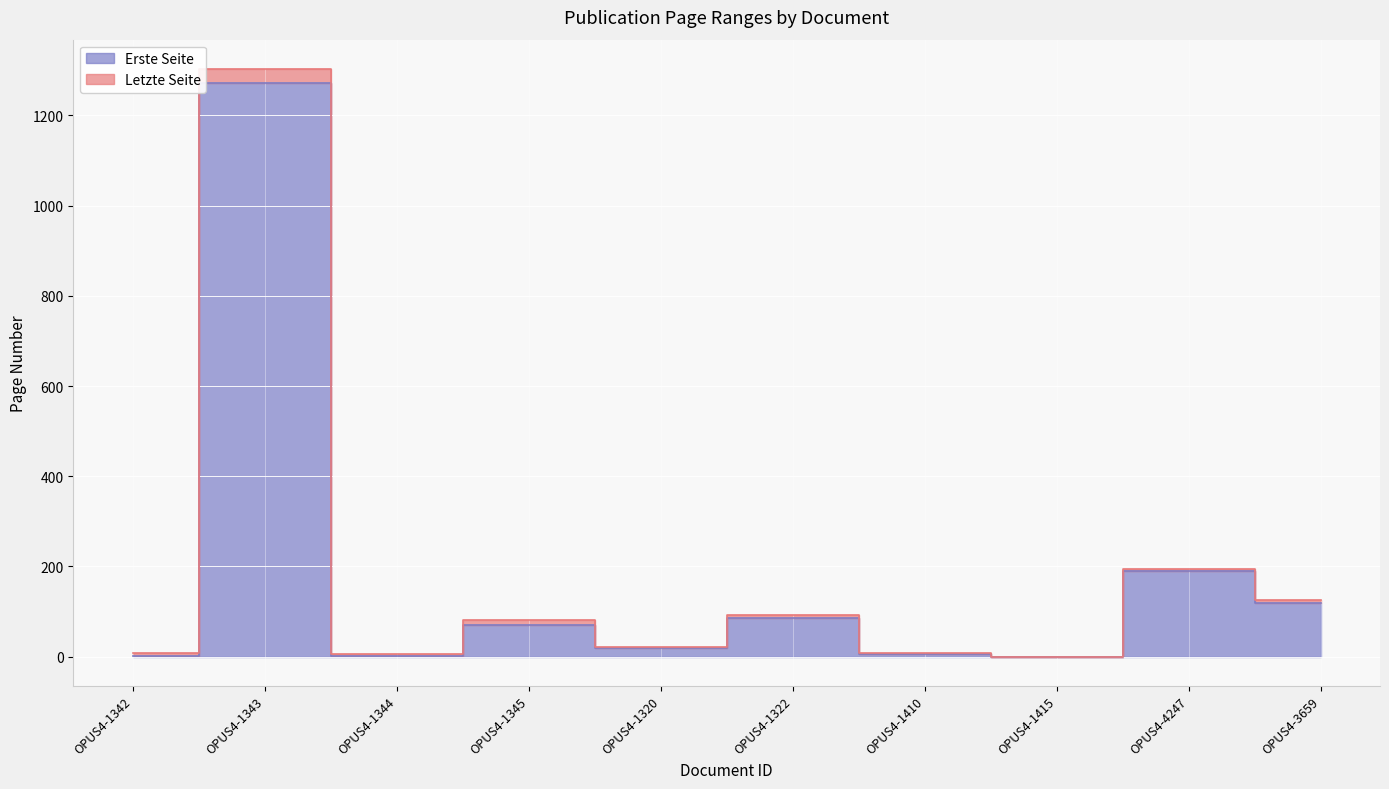

Which has a higher value, OPUS4-1415 or OPUS4-1342?

OPUS4-1342